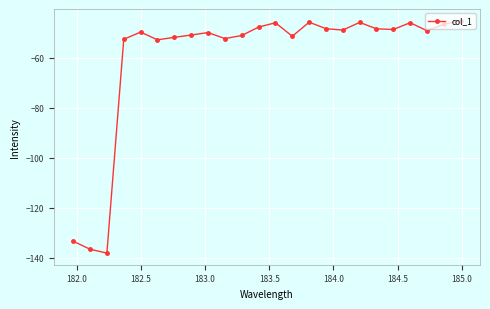

What is the maximum value shown in the chart?

-45.1